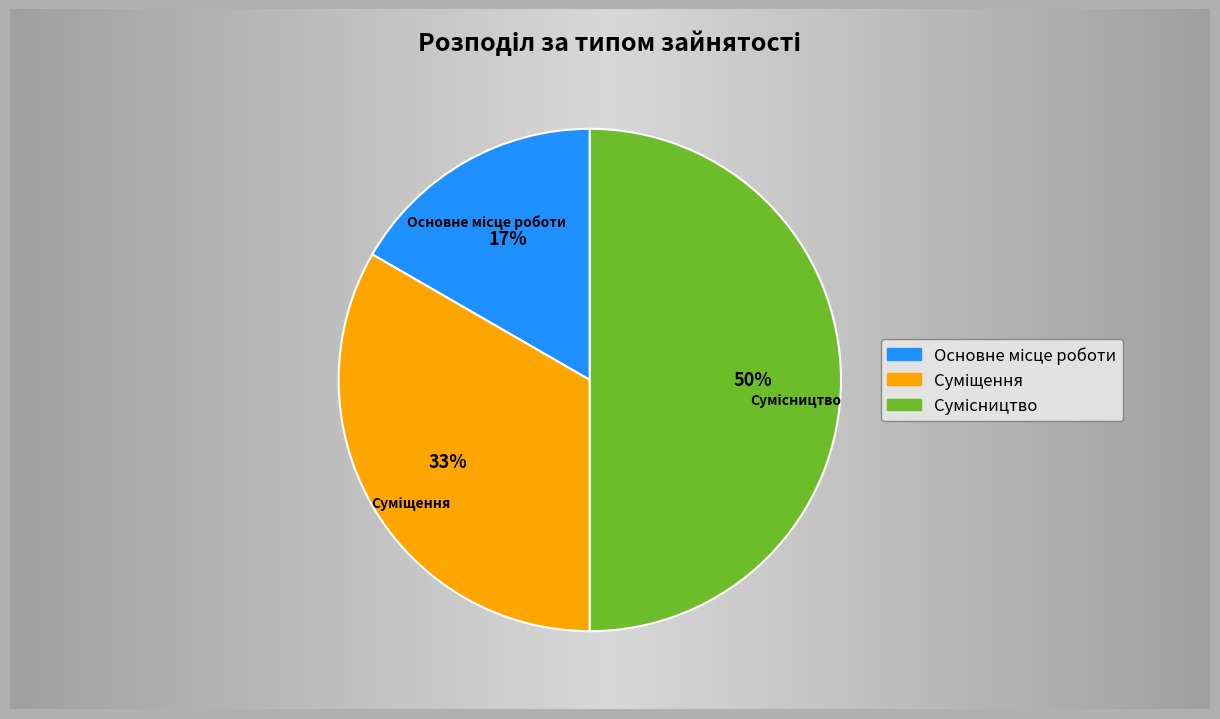

Does any single category account for the majority?

No